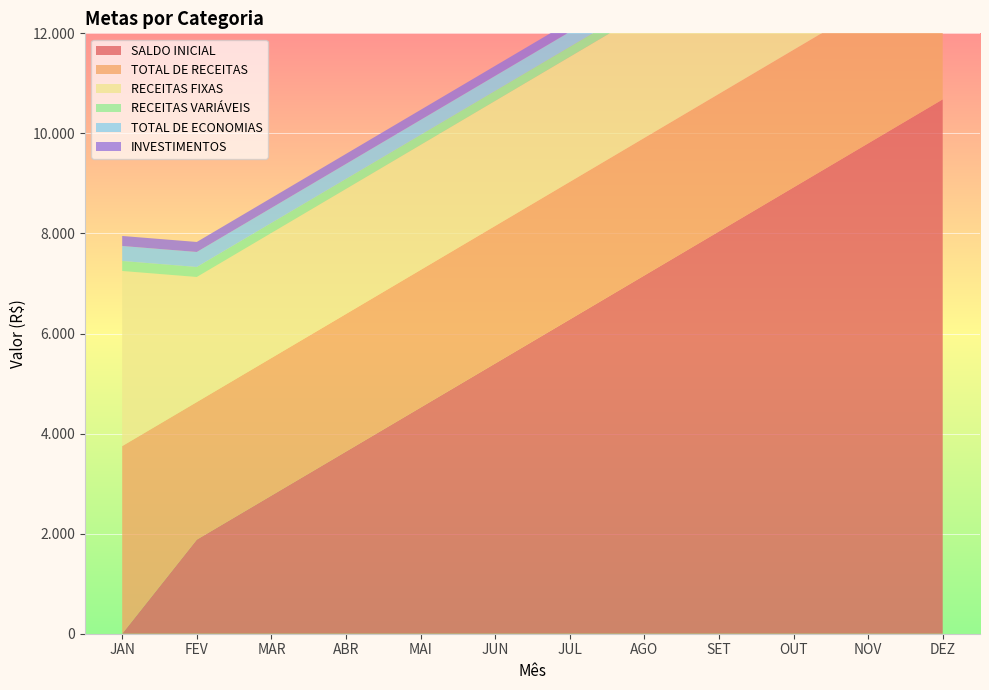

Reading left to right, extract all data points from this chart.

SALDO INICIAL: 0	1880	2760	3640	4520	5400	6280	7160	8040	8920	9800	10680
TOTAL DE RECEITAS: 3750	2750	2750	2750	2750	2750	2750	2750	2750	2750	2750	2750
RECEITAS FIXAS: 3500	2500	2500	2500	2500	2500	2500	2500	2500	2500	2500	2500
RECEITAS VARIÁVEIS: 200	200	200	200	200	200	200	200	200	200	200	200
TOTAL DE ECONOMIAS: 300	300	300	300	300	300	300	300	300	300	300	300
INVESTIMENTOS: 200	200	200	200	200	200	200	200	200	200	200	200